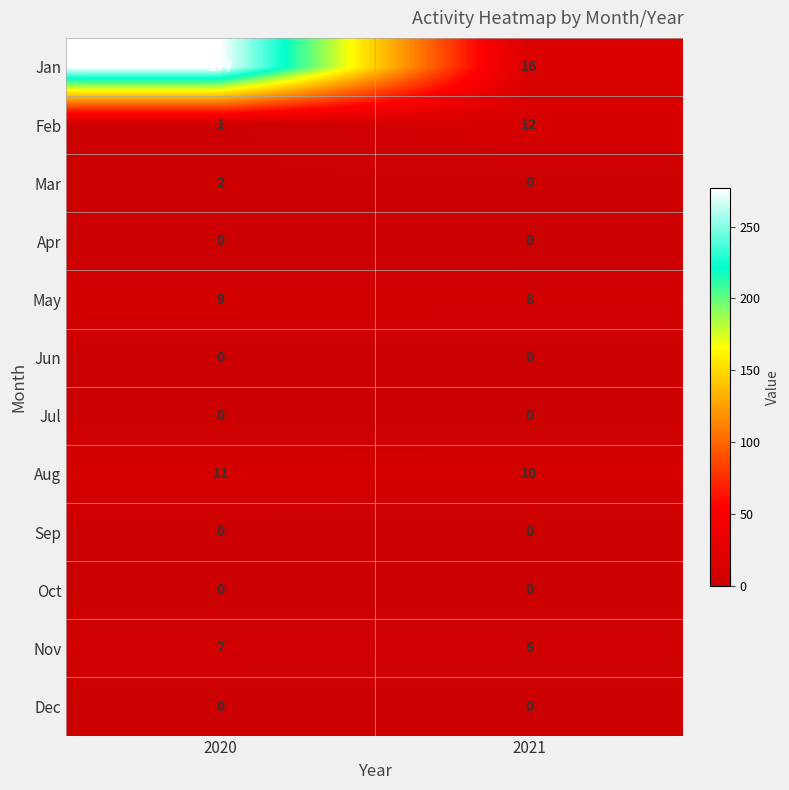

Reading left to right, what are all the values shown in this chart?

Jan: 277	16
Feb: 1	12
Mar: 2	0
Apr: 0	0
May: 9	8
Jun: 0	0
Jul: 0	0
Aug: 11	10
Sep: 0	0
Oct: 0	0
Nov: 7	6
Dec: 0	0